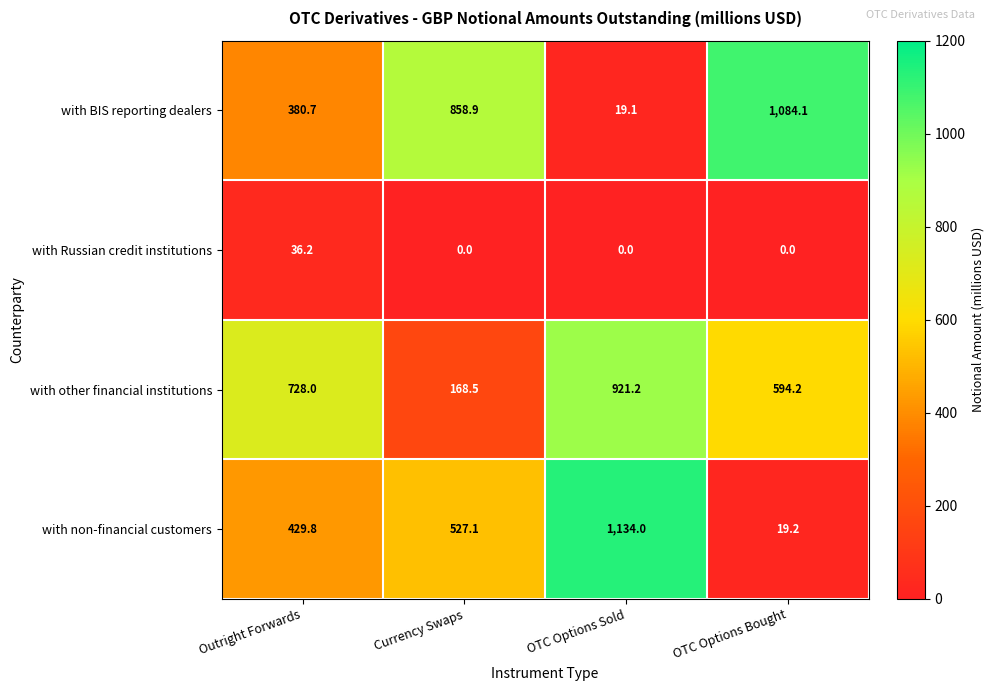

What is the sum of the with non-financial customers values at OTC Options Bought and Currency Swaps?

546.3